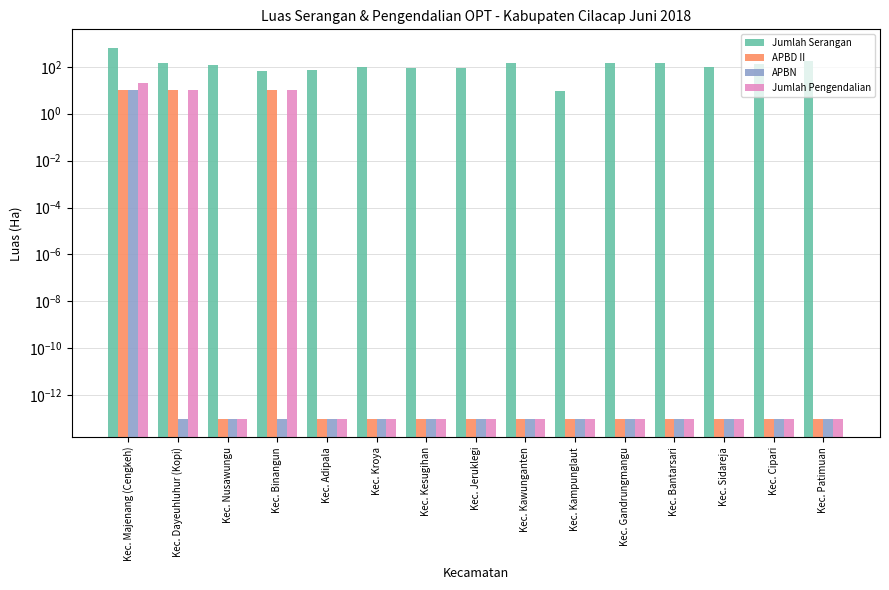

True or false: APBD II has a value of 0.0 at Kec. Kroya.

False